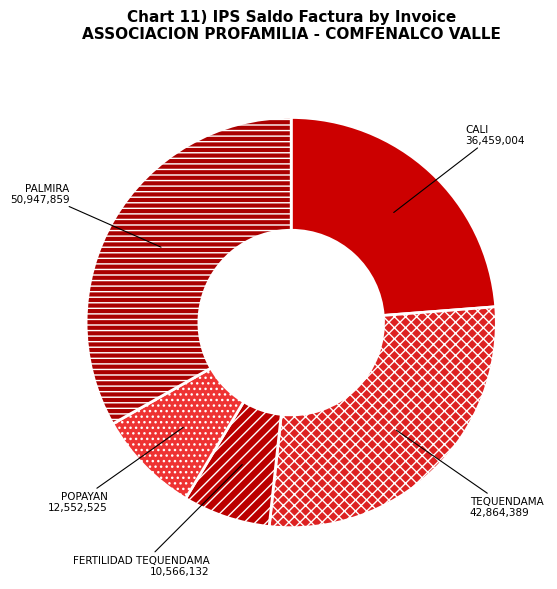

Which category has the smallest portion of the pie?

FERTILIDAD TEQUENDAMA